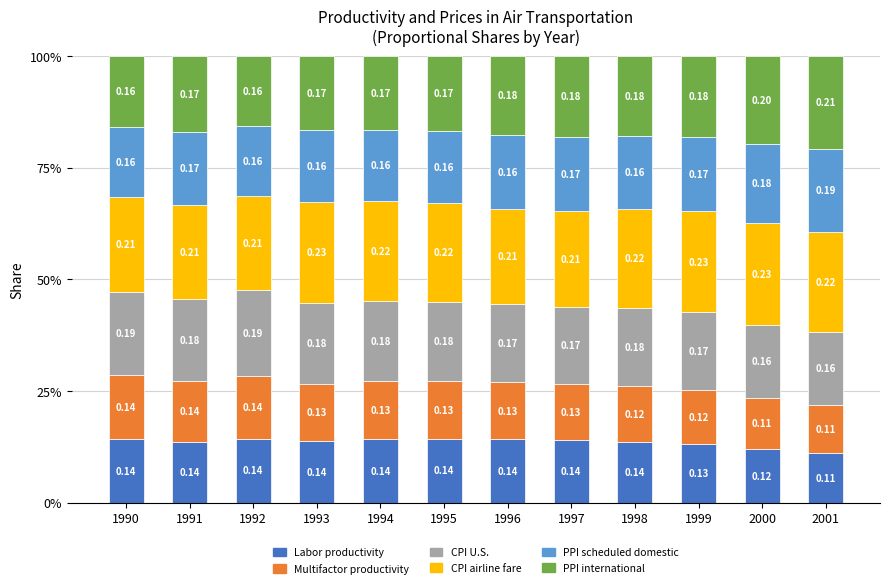

What are all the series names shown in the legend?

Labor productivity, Multifactor productivity, CPI U.S., CPI airline fare, PPI scheduled domestic, PPI international